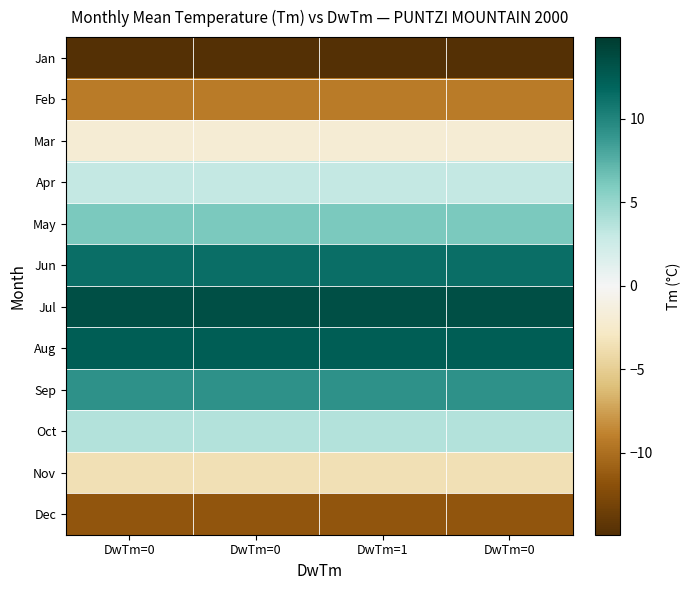

Reading left to right, list all the values displayed in this chart.

Jan: DwTm=0=-14.9	DwTm=0=-14.9	DwTm=1=-14.9	DwTm=0=-14.9
Feb: DwTm=0=-9.3	DwTm=0=-9.3	DwTm=1=-9.3	DwTm=0=-9.3
Mar: DwTm=0=-1.9	DwTm=0=-1.9	DwTm=1=-1.9	DwTm=0=-1.9
Apr: DwTm=0=3.1	DwTm=0=3.1	DwTm=1=3.1	DwTm=0=3.1
May: DwTm=0=6.1	DwTm=0=6.1	DwTm=1=6.1	DwTm=0=6.1
Jun: DwTm=0=11.3	DwTm=0=11.3	DwTm=1=11.3	DwTm=0=11.3
Jul: DwTm=0=13.5	DwTm=0=13.5	DwTm=1=13.5	DwTm=0=13.5
Aug: DwTm=0=12.4	DwTm=0=12.4	DwTm=1=12.4	DwTm=0=12.4
Sep: DwTm=0=9.2	DwTm=0=9.2	DwTm=1=9.2	DwTm=0=9.2
Oct: DwTm=0=3.8	DwTm=0=3.8	DwTm=1=3.8	DwTm=0=3.8
Nov: DwTm=0=-3.5	DwTm=0=-3.5	DwTm=1=-3.5	DwTm=0=-3.5
Dec: DwTm=0=-11.6	DwTm=0=-11.6	DwTm=1=-11.6	DwTm=0=-11.6